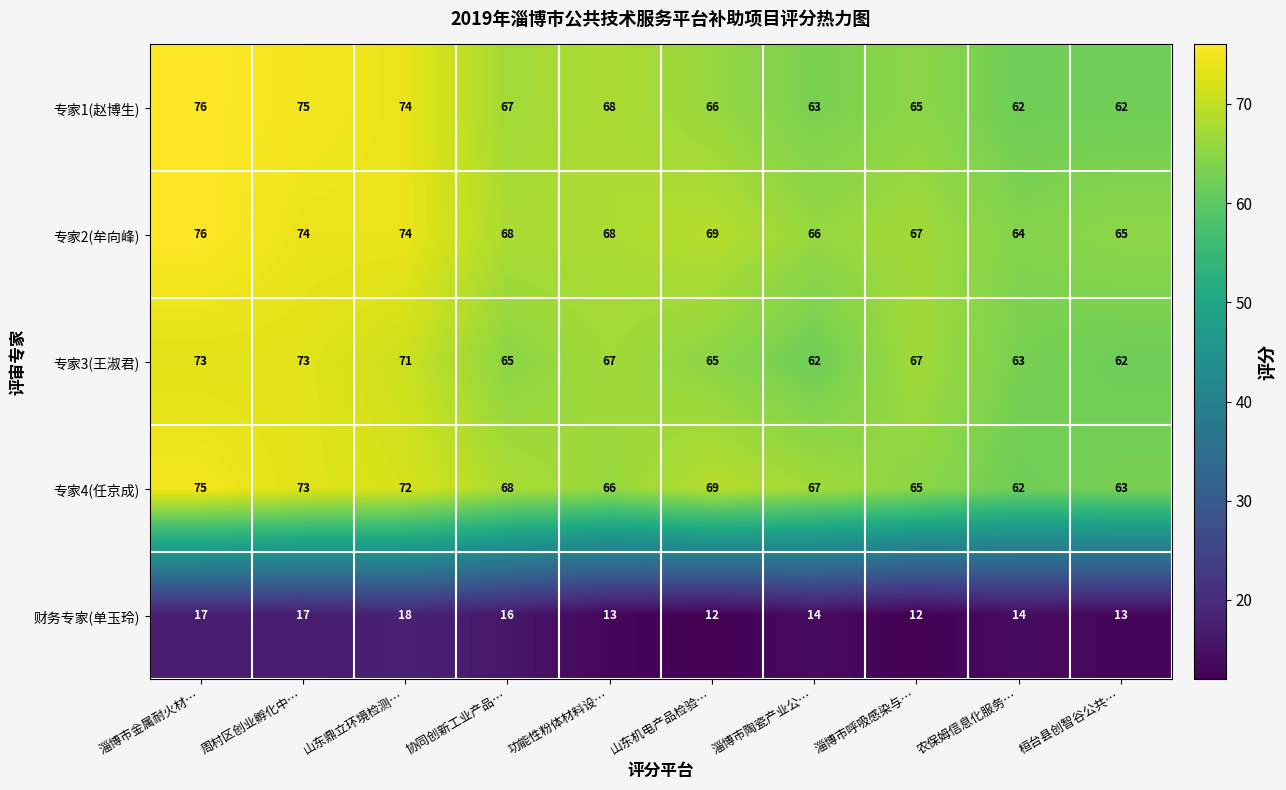

Which series has the widest spread of values?

专家1(赵博生)